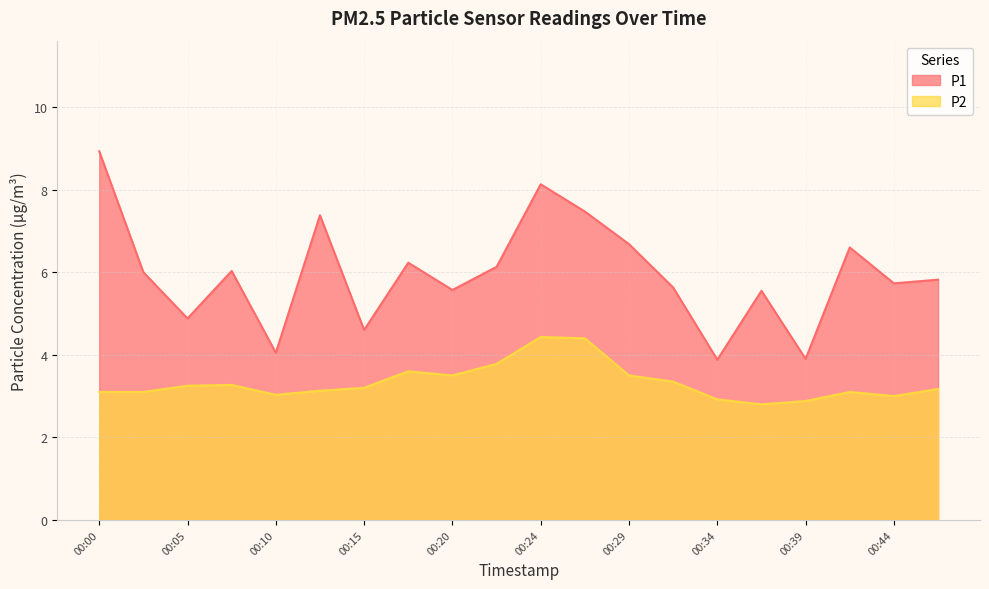

True or false: P1 has more than 1 interior local peaks.

True